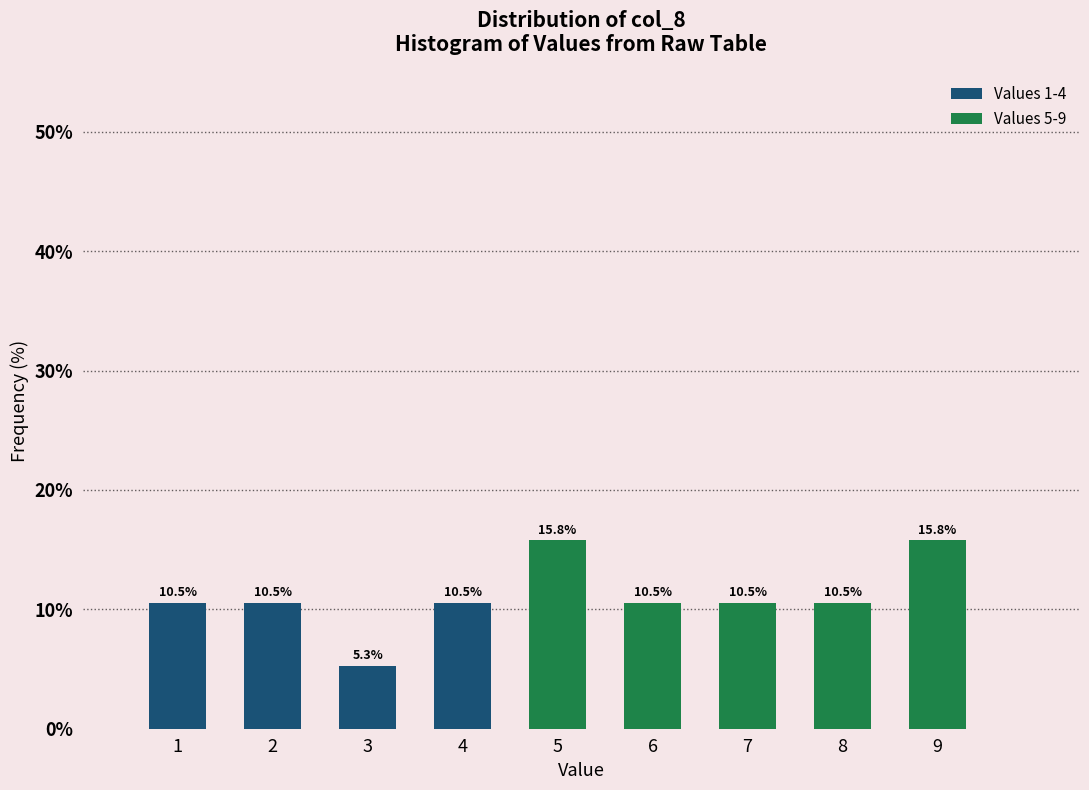

Reading left to right, transcribe all the data shown in this chart.

10.5	10.5	5.3	10.5	15.8	10.5	10.5	10.5	15.8